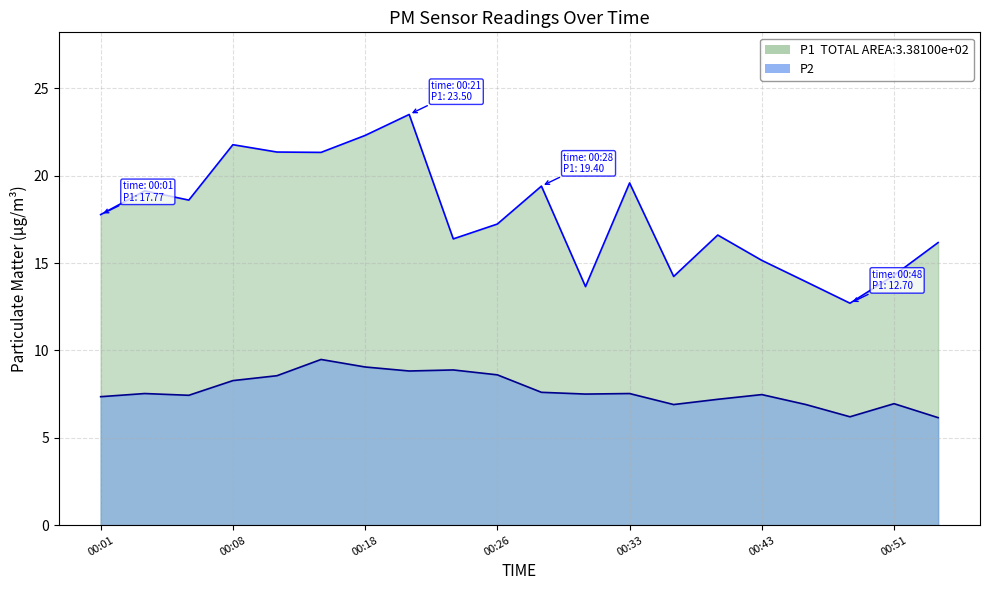

How many lines are shown in the chart?

2